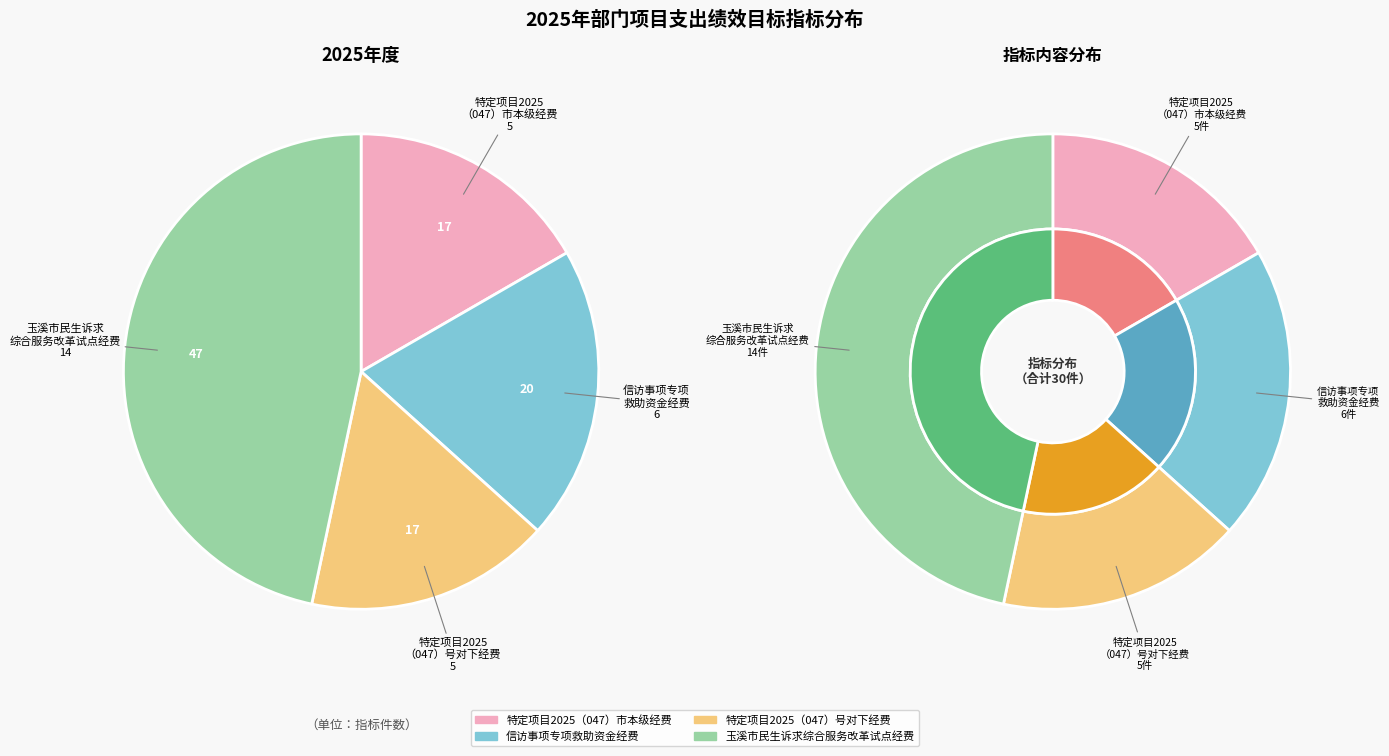

Is the sum of 特定项目2025（047）号对下经费 and 信访事项专项救助资金经费 greater than half?

No